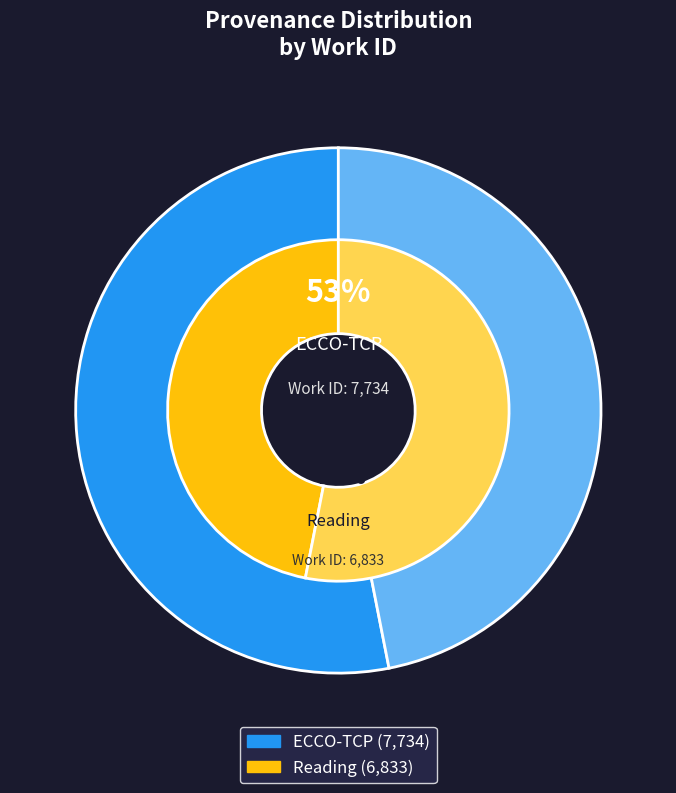

To the nearest percent, what percentage of the pie is ECCO-TCP?

53%